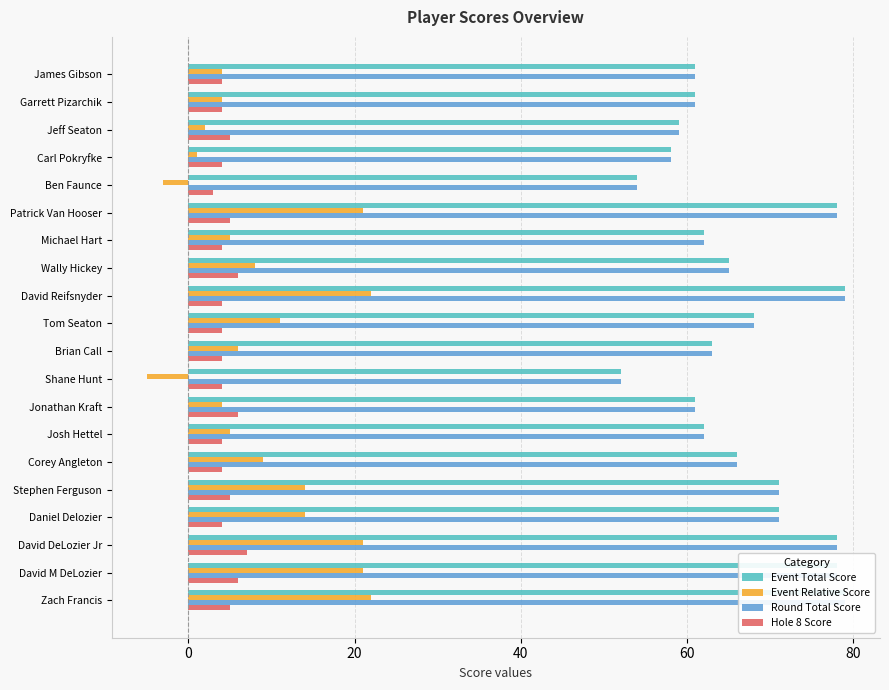

Does the chart contain stacked bars?

No